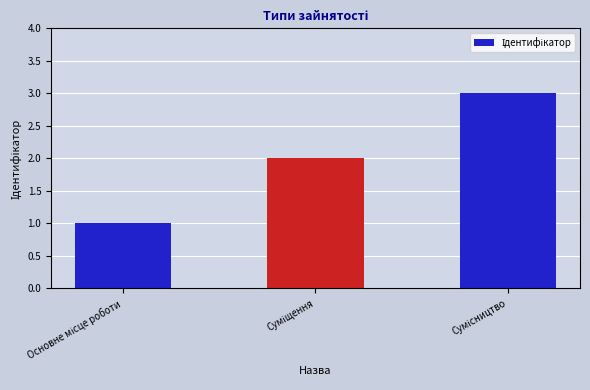

Reading left to right, transcribe all the data shown in this chart.

1	2	3